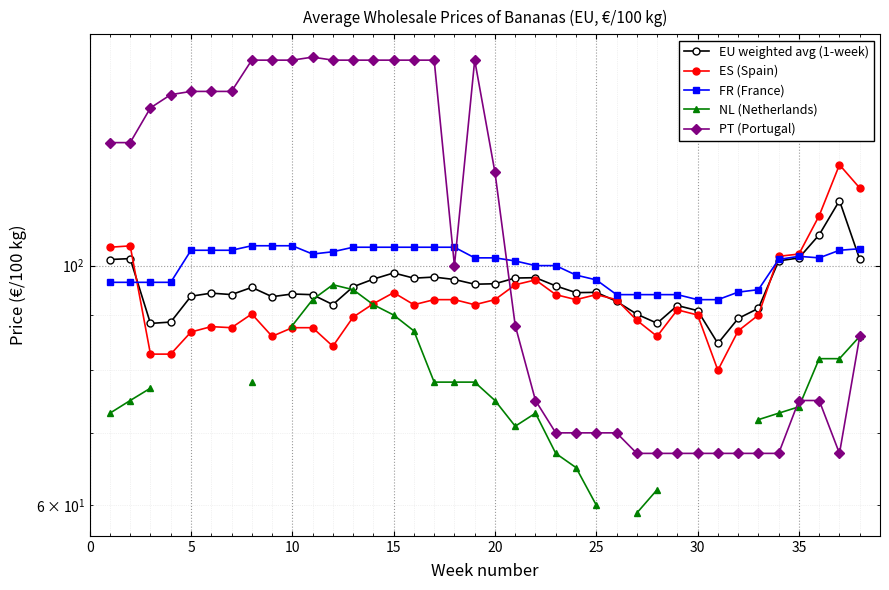

The value of ES (Spain) at 22 is 31.3. True or false?

False